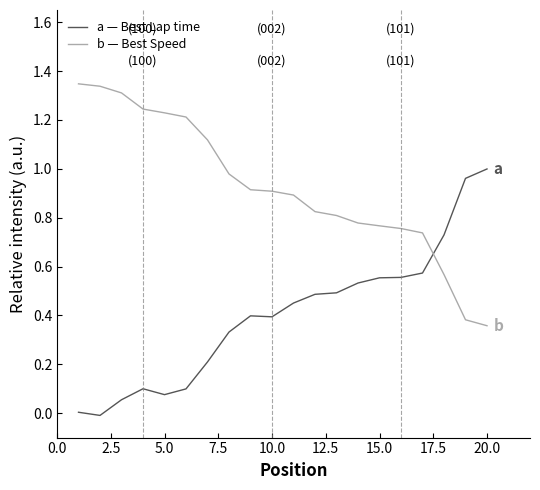

Rank the series by their average value, from lowest to highest.

a — Best Lap time, b — Best Speed